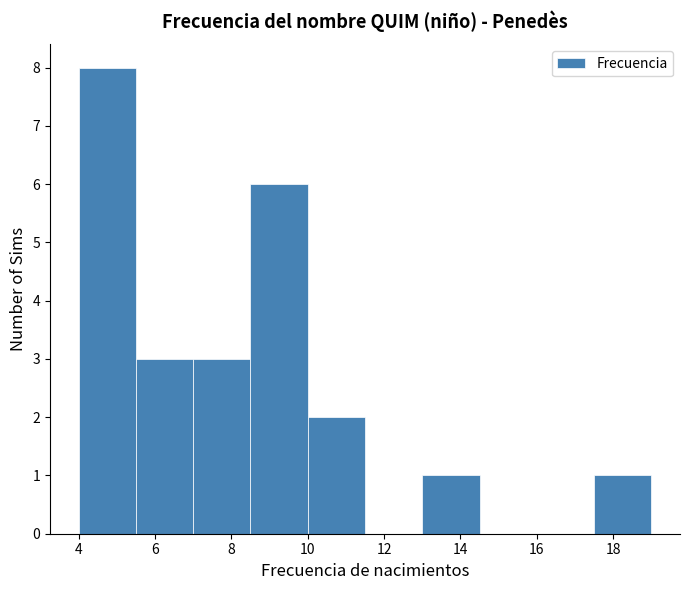

Reading left to right, transcribe this chart: for each bar, give the range it covers on the x-axis and its height. Neither the bar edges nor the heights are printed on the chart, so give them approximately, as read against the axes.

4.0 to 5.5: 8
5.5 to 7.0: 3
7.0 to 8.5: 3
8.5 to 10.0: 6
10.0 to 11.5: 2
11.5 to 13.0: 0
13.0 to 14.5: 1
14.5 to 16.0: 0
16.0 to 17.5: 0
17.5 to 19.0: 1